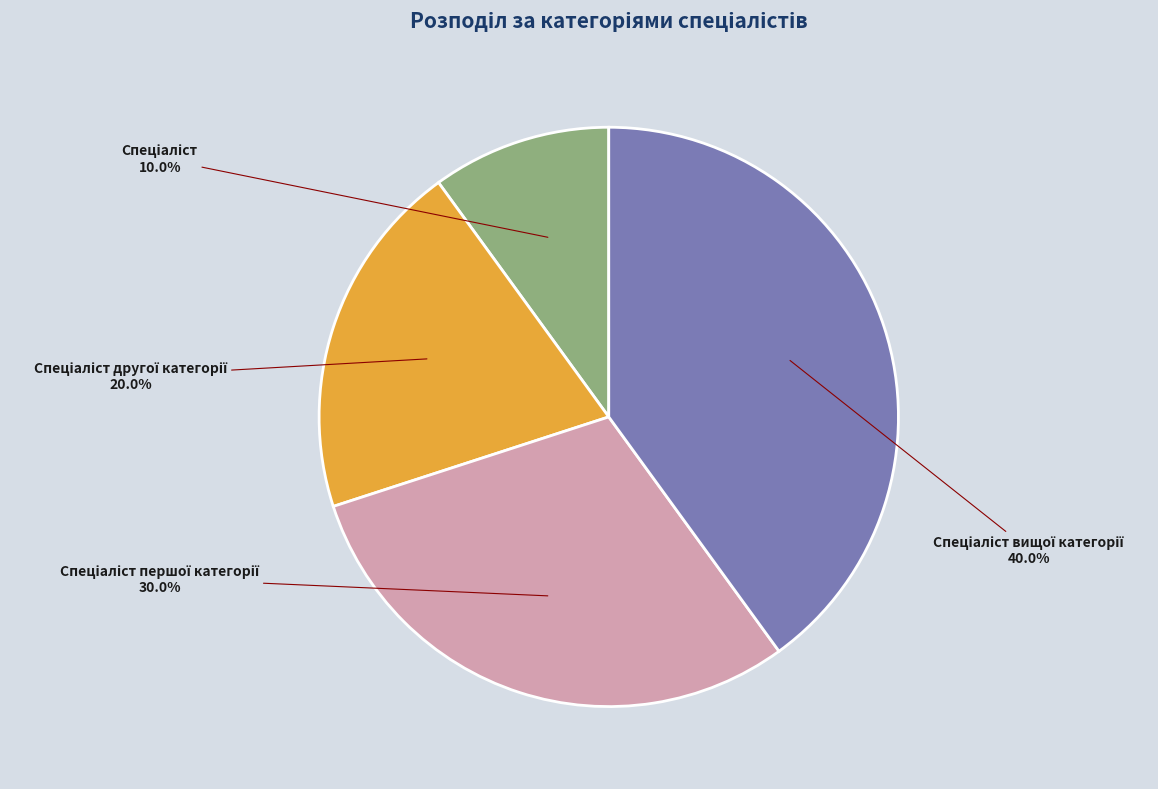

Is there any slice that represents more than half of the pie?

No